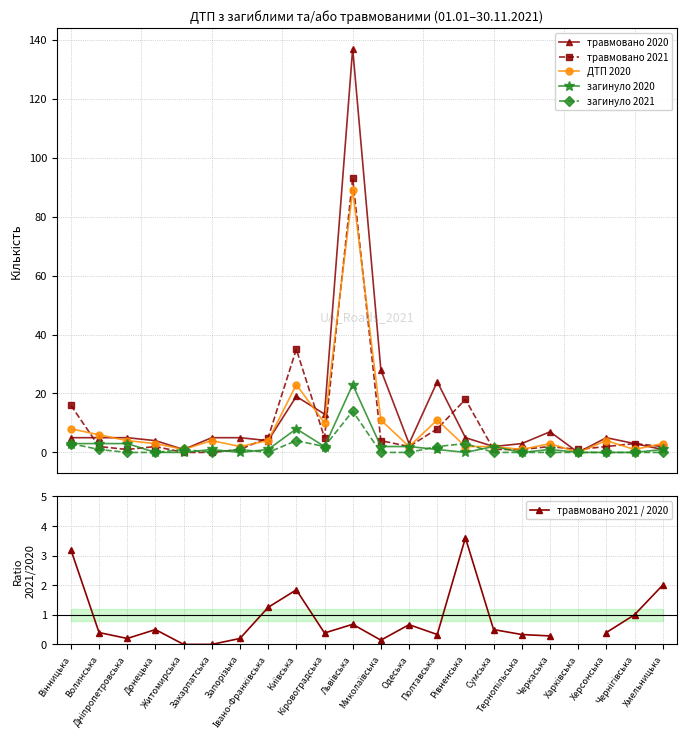

How many interior local peaks does the загинуло 2020 series have?

5